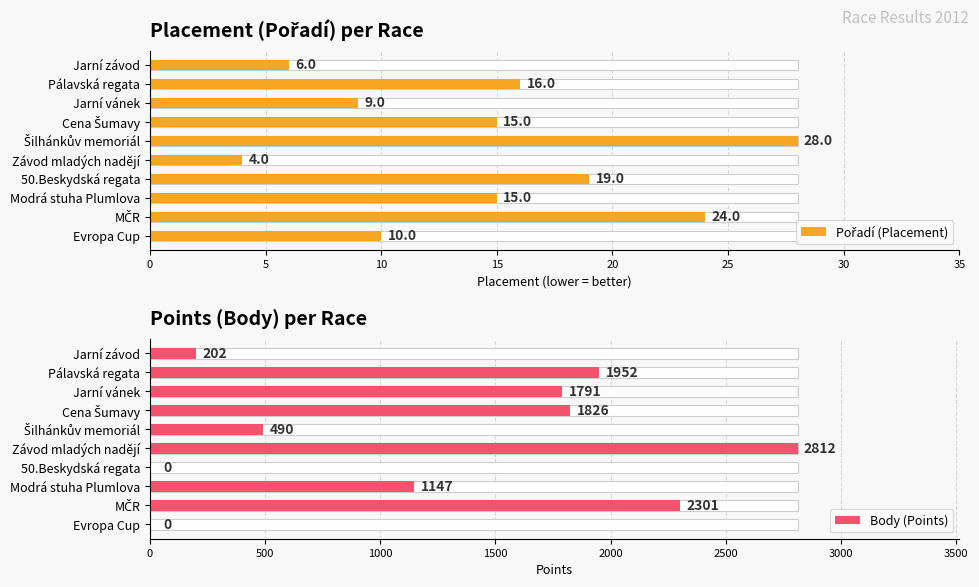

What is the difference between the second highest and second lowest values in the Pořadí (Placement) series?

18